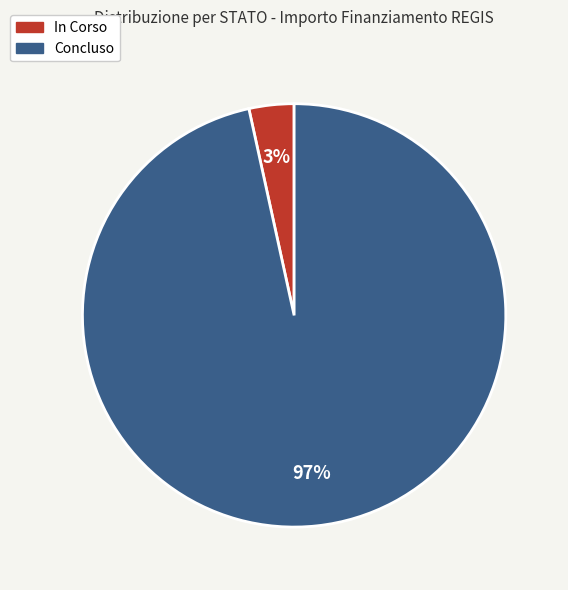

Which category has the biggest portion of the pie?

Concluso